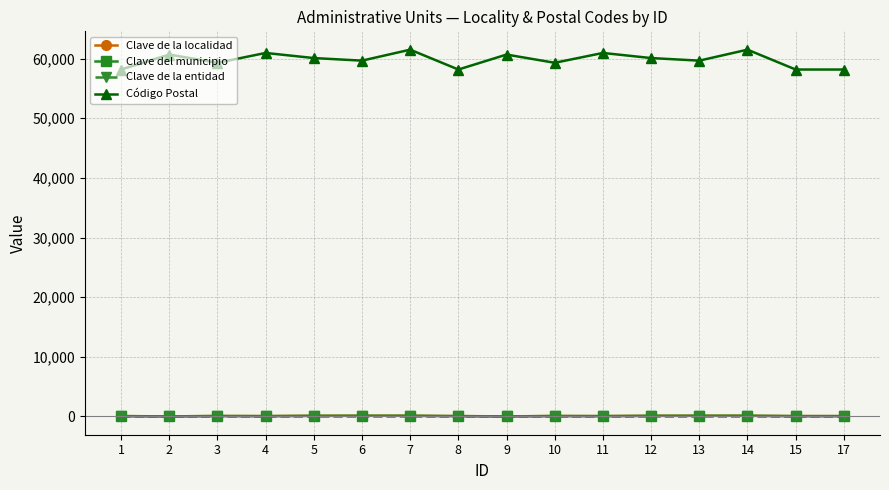

True or false: Clave de la entidad has more than 1 points higher than both neighbors.

False